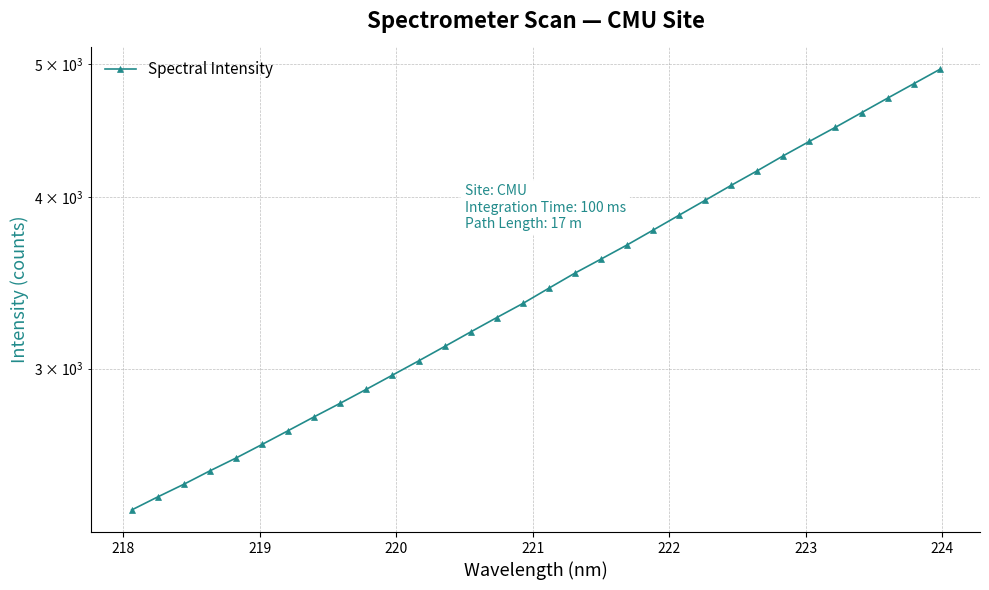

How many lines are shown in the chart?

1